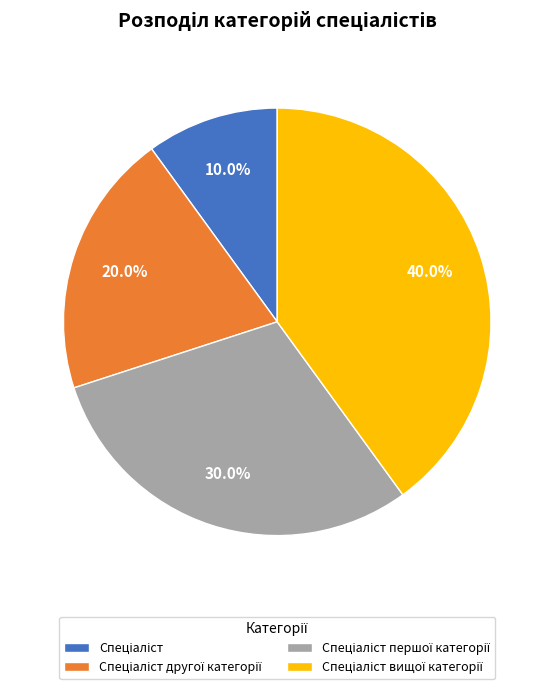

Is there a majority slice in this chart?

No